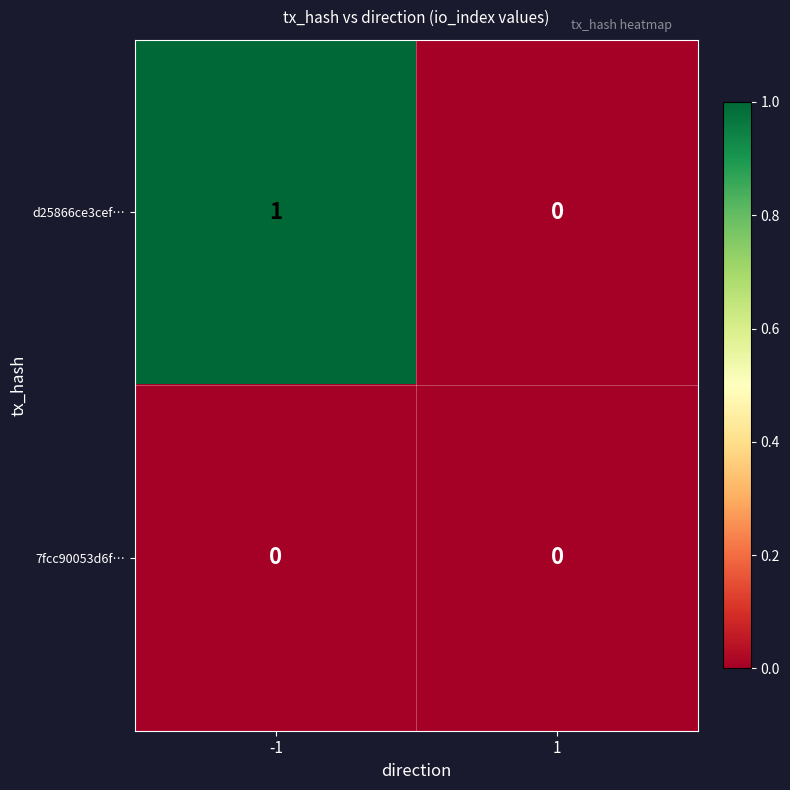

Rank the series by their maximum value, from highest to lowest.

d25866ce3cef…, 7fcc90053d6f…